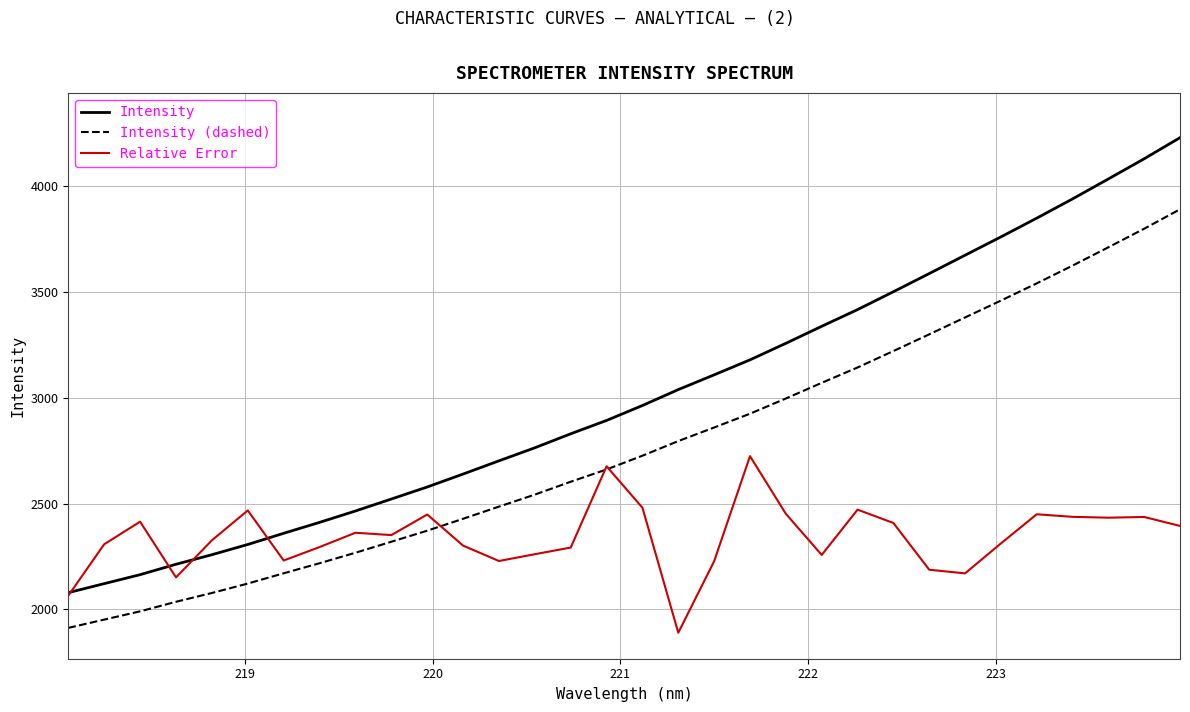

Which series has the widest spread of values?

Intensity